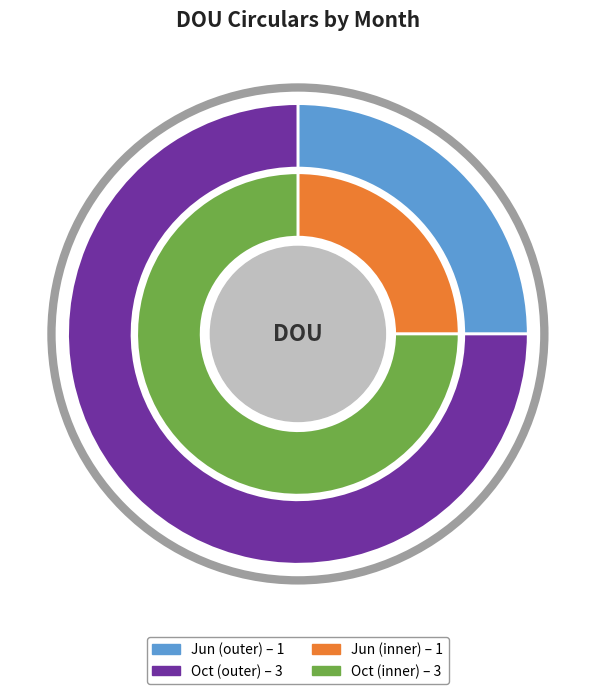

Does any single category account for the majority?

Yes